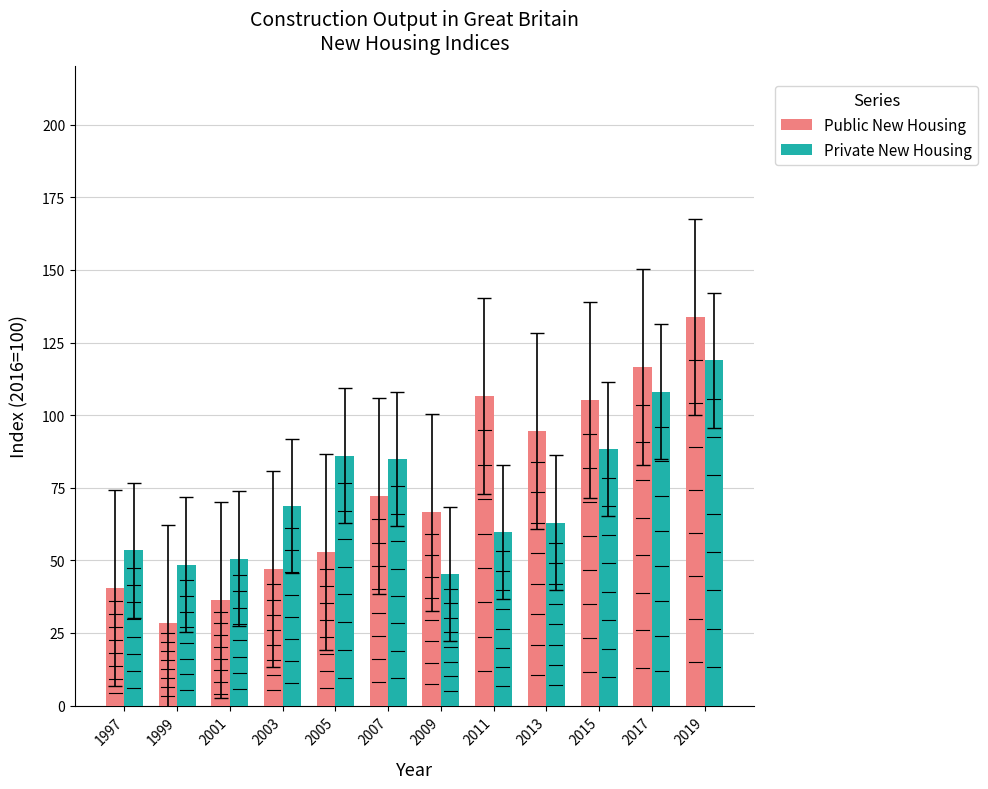

Reading left to right, what are all the values shown in this chart?

Public New Housing: 1997=40.4	1999=28.3	2001=36.4	2003=46.9	2005=53.0	2007=72.1	2009=66.5	2011=106.6	2013=94.4	2015=105.1	2017=116.5	2019=133.8
Private New Housing: 1997=53.4	1999=48.5	2001=50.6	2003=68.8	2005=86.1	2007=84.9	2009=45.3	2011=59.7	2013=63.0	2015=88.3	2017=108.1	2019=118.9